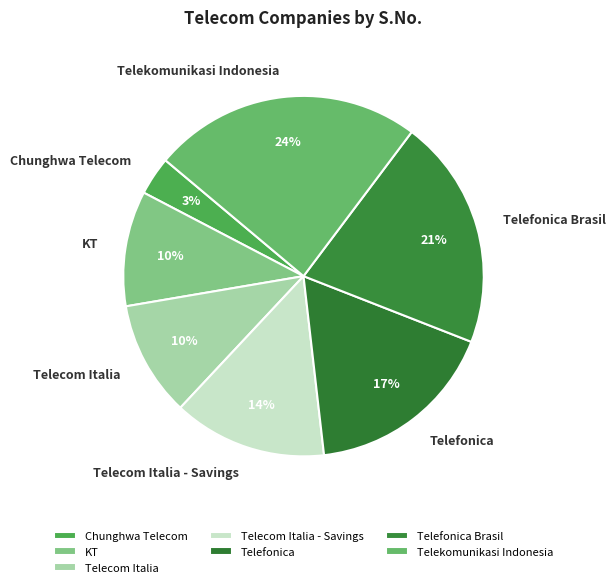

To the nearest percent, what is the average slice percentage?

14%